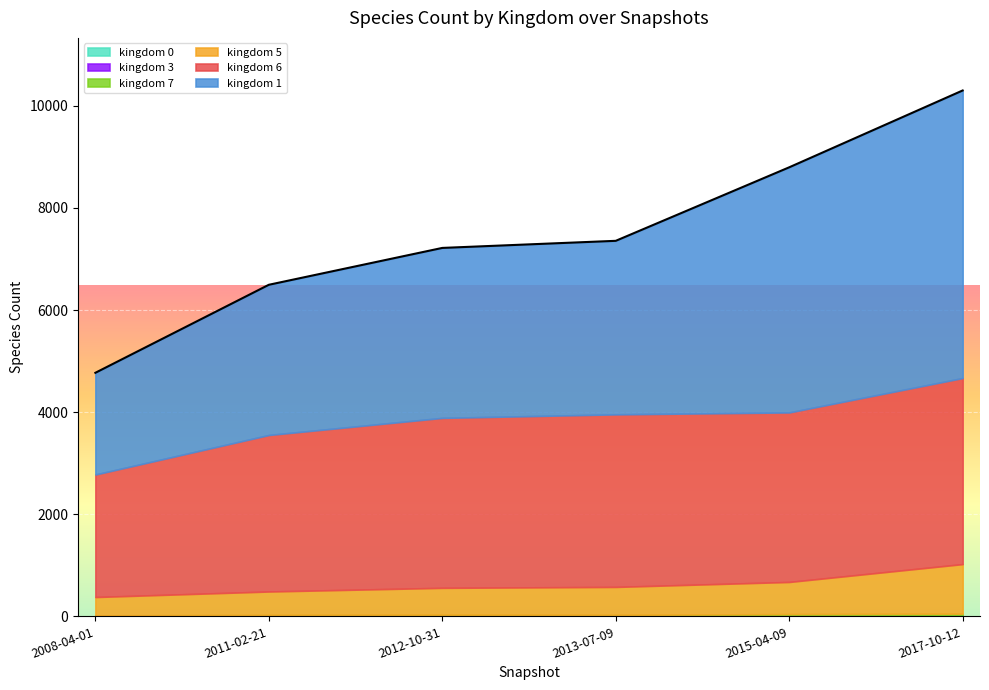

Rank the series by their maximum value, from lowest to highest.

7, 5, 6, 1